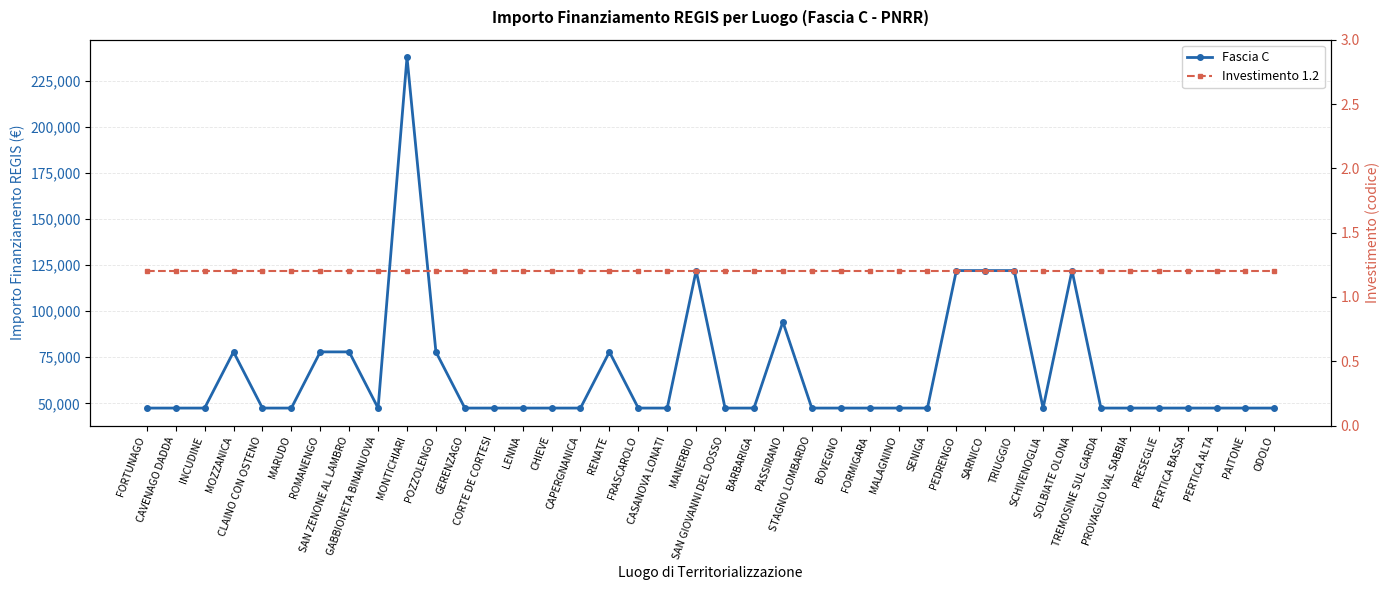

What is the label of the 8th point from the left?

SAN ZENONE AL LAMBRO